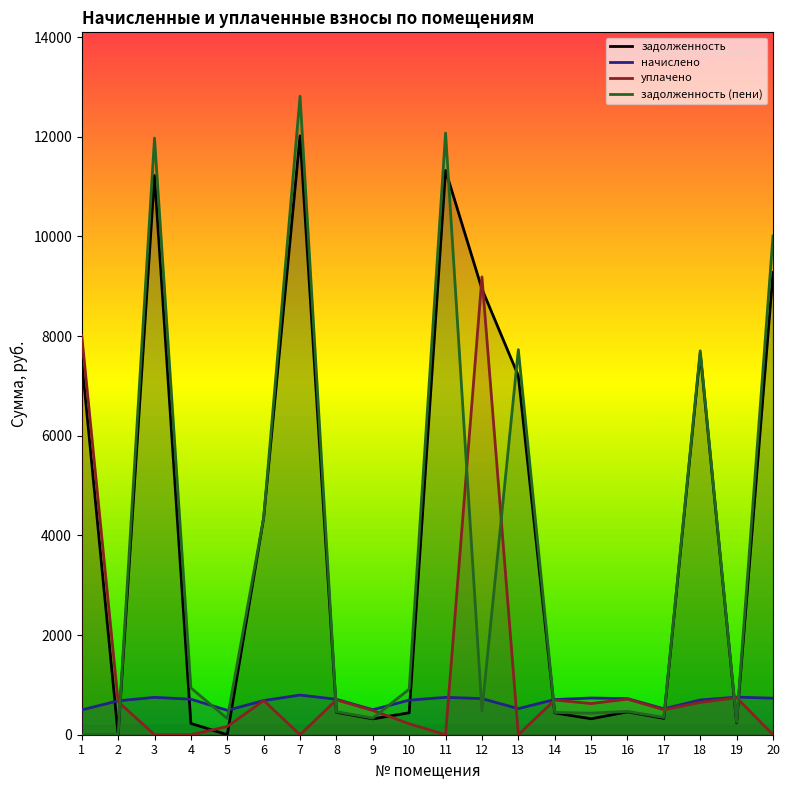

How many values in the задолженность series exceed 458?

10